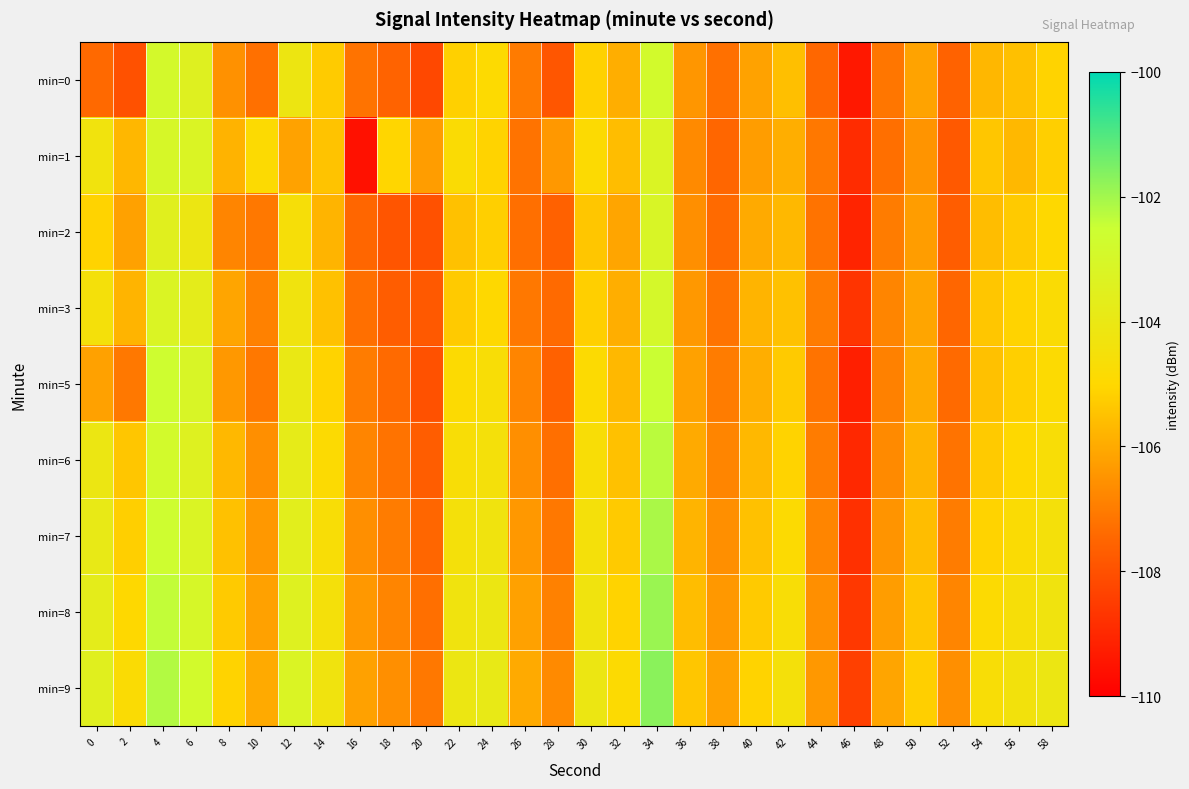

What is the greatest value displayed?

-101.7